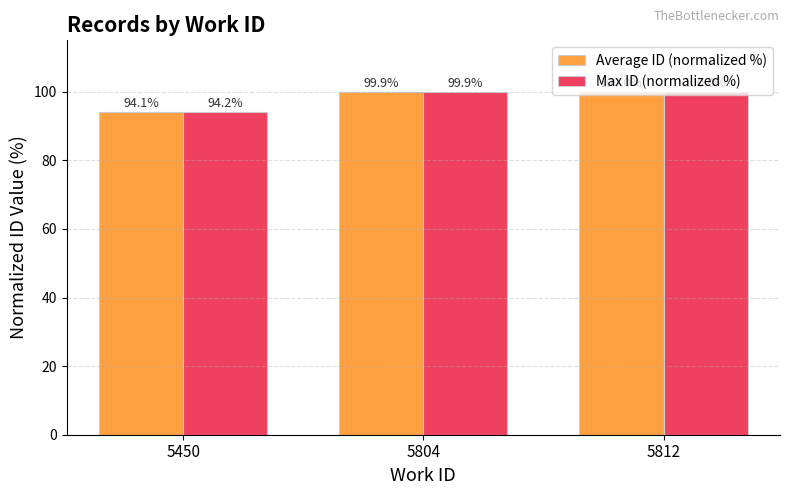

Reading right to left, list all the values displayed in this chart.

Average ID (normalized %): 5812=100.0	5804=99.9	5450=94.1
Max ID (normalized %): 5812=100.0	5804=99.9	5450=94.2